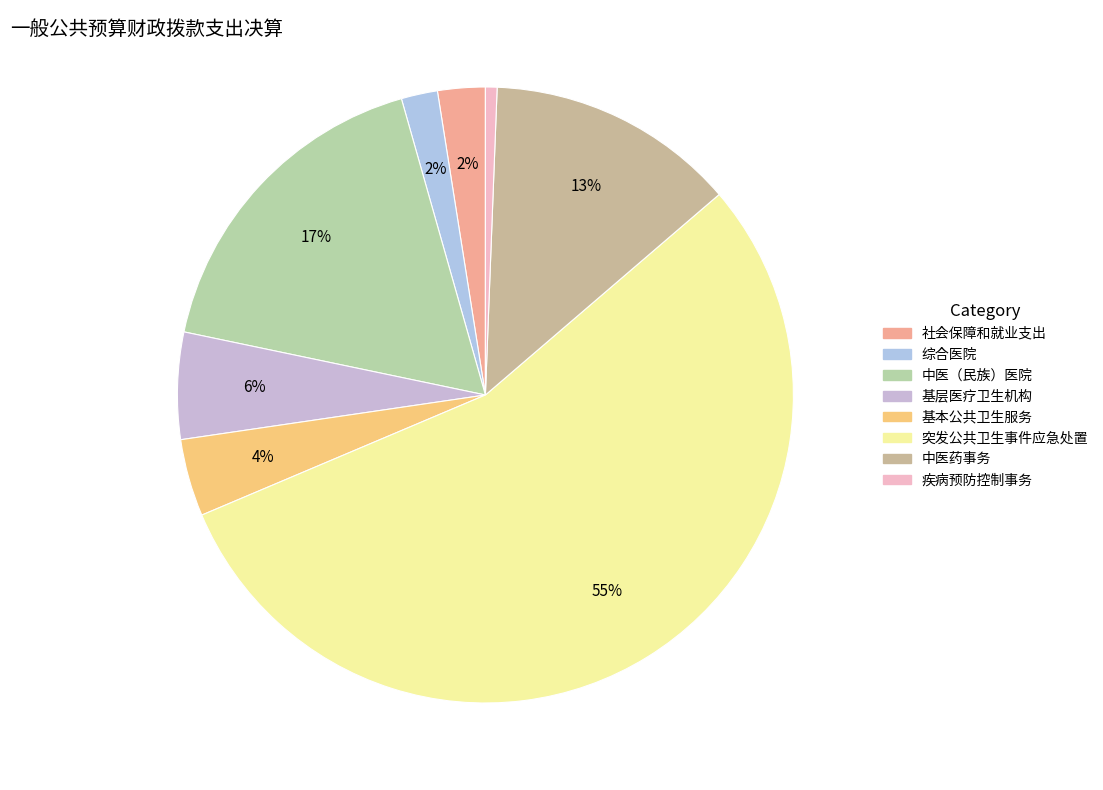

What percentage do 突发公共卫生事件应急处置 and 中医（民族）医院 together represent?

72.2%